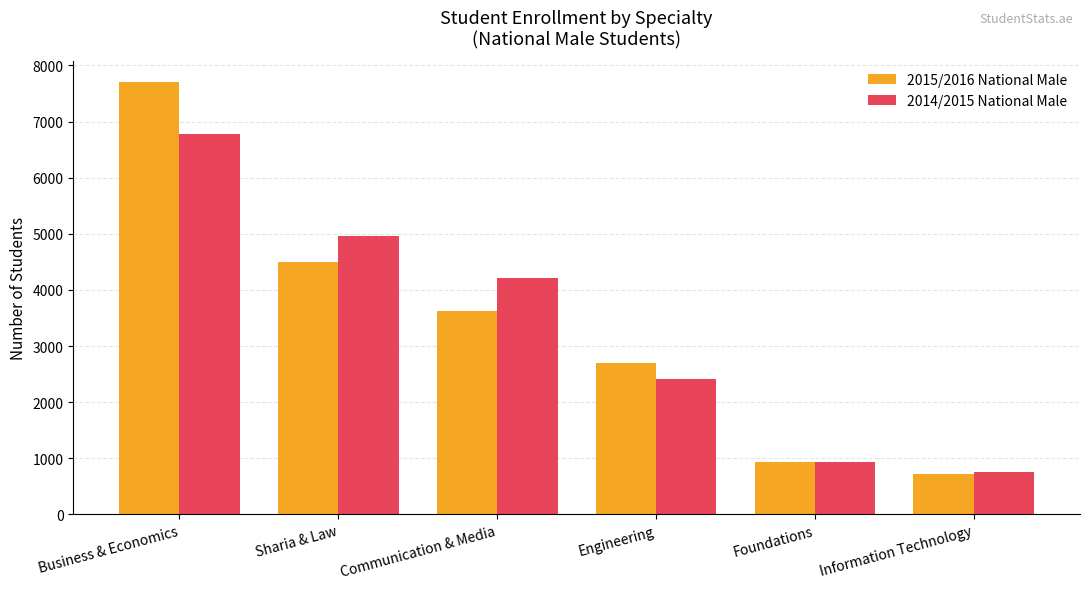

Is it true that 2015/2016 National Male equals 4494 at Sharia & Law?

True